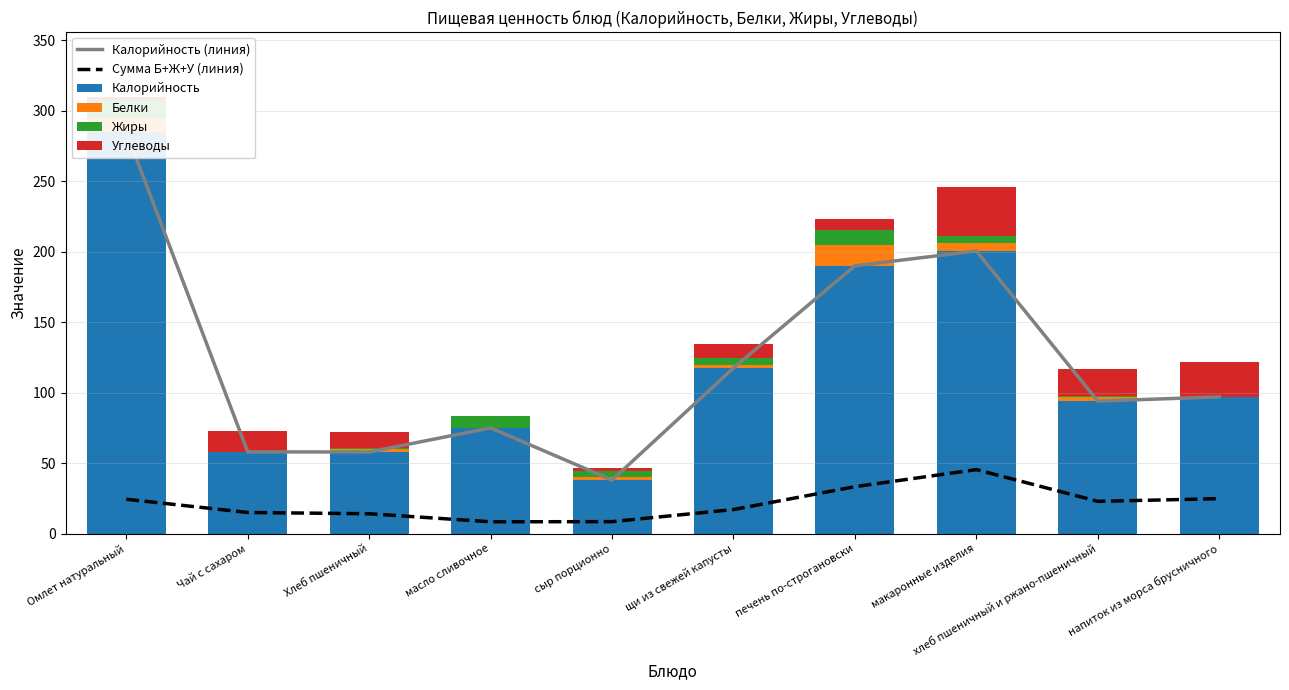

What is the difference between the maximum and second lowest values in the Жиры series?

12.4